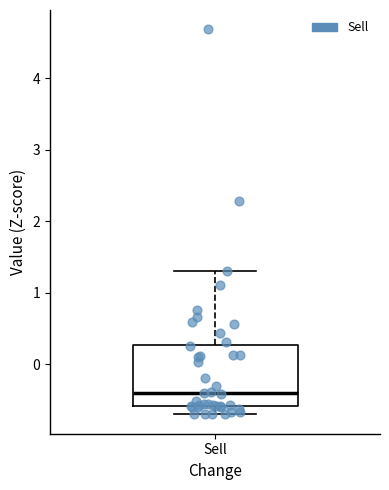

Read this box plot against the y-axis: the position of the median line, the range covered by the box, and the ends of both whiskers. The values are not printed on the chart, so give them approximately, as read against the axis.

median -0.4, box -0.6 to 0.3, whiskers -0.7 to 1.3